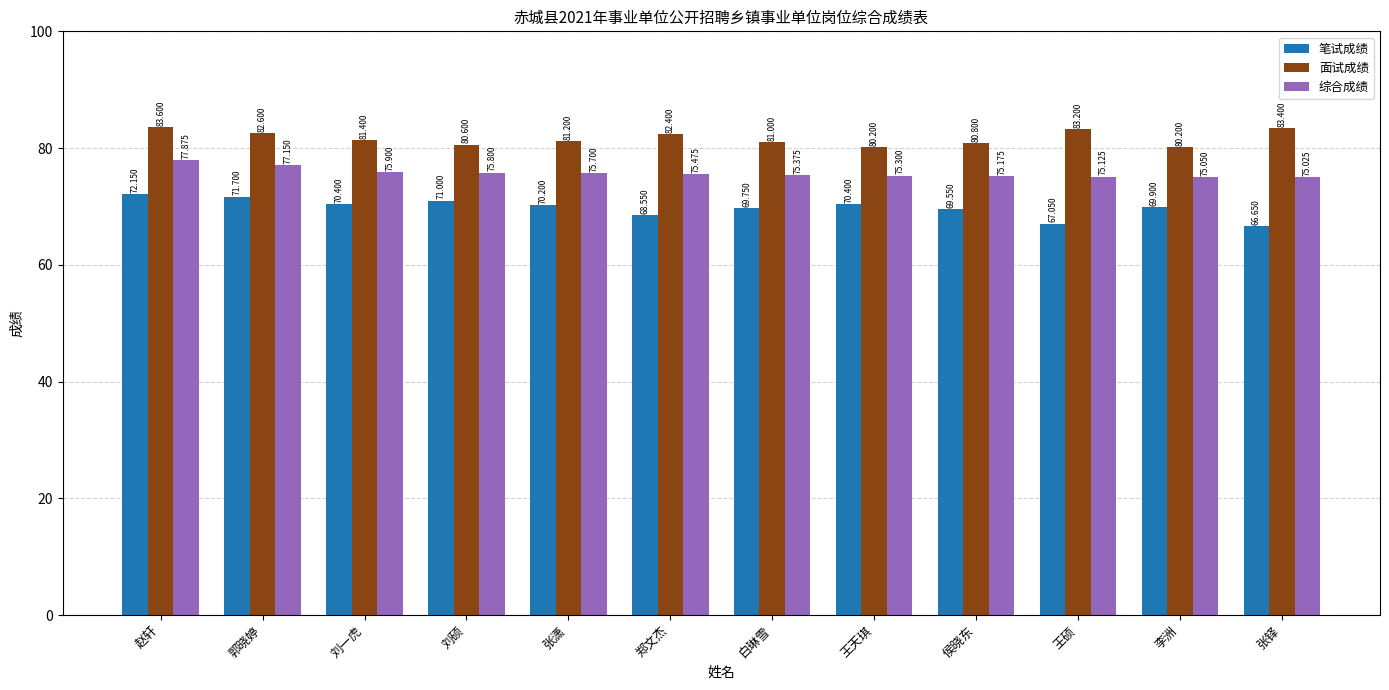

What is the highest value of the 笔试成绩 series?

72.2